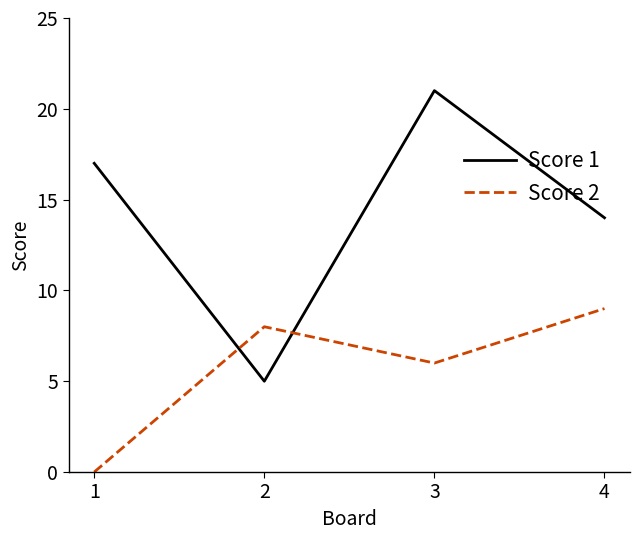

The Score 2 series shows 8 at 2. True or false?

True